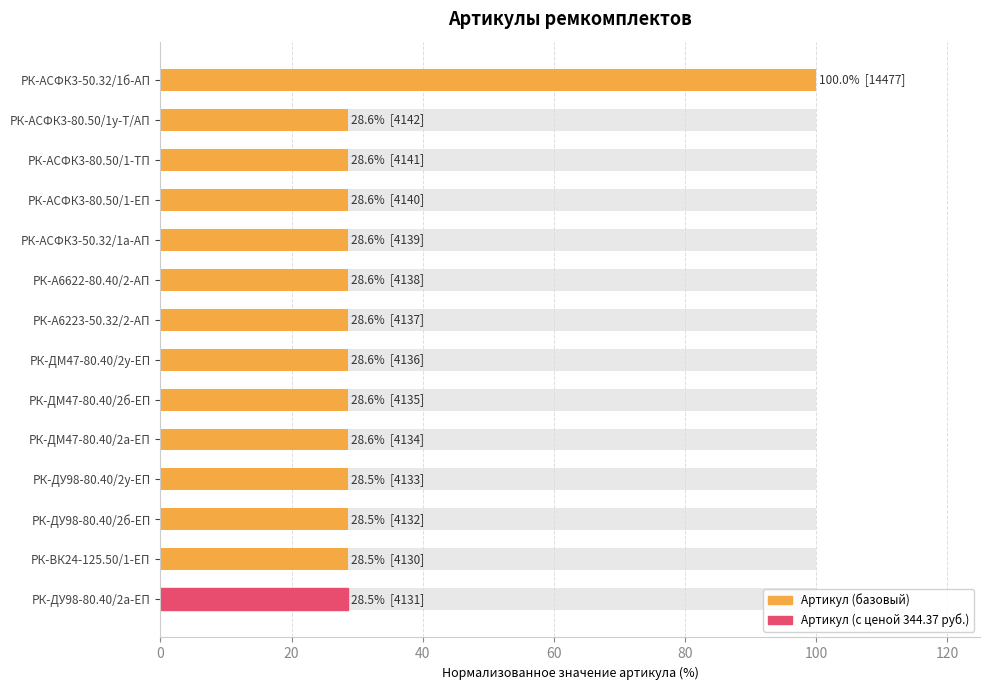

The chart shows a value of 10.9 at РК-А6622-80.40/2-АП. True or false?

False